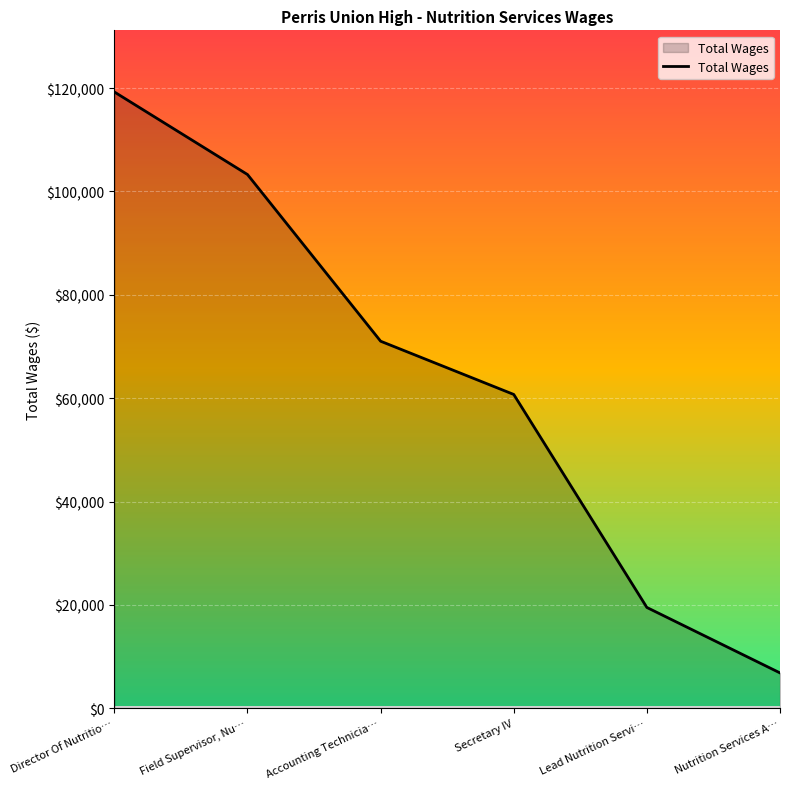

Does the chart display data point markers on the line(s)?

No